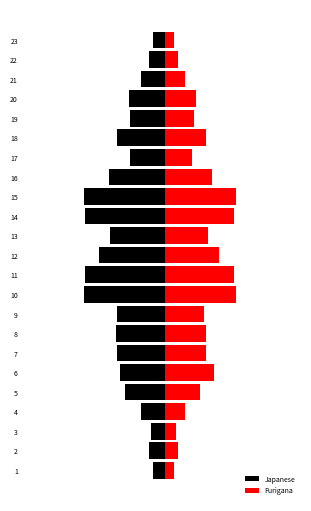

Reading right to left, transcribe all the data shown in this chart.

Japanese: -1.0	-1.4	-2.1	-3.1	-3.0	-4.2	-3.0	-4.9	-7.0	-7.0	-4.8	-5.7	-7.0	-7.0	-4.2	-4.3	-4.2	-3.9	-3.5	-2.1	-1.2	-1.4	-1.0
Furigana: 0.8	1.2	1.8	2.8	2.6	3.7	2.4	4.2	6.3	6.1	3.8	4.8	6.1	6.3	3.5	3.7	3.7	4.3	3.1	1.8	1.0	1.2	0.8